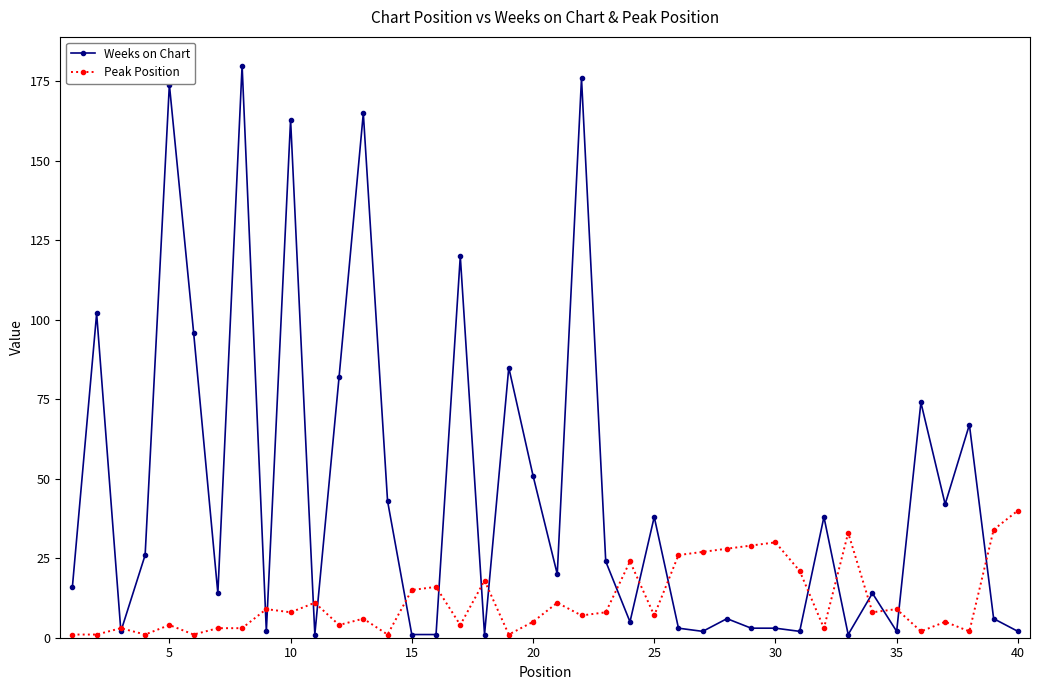

Reading left to right, what are all the values shown in this chart?

Weeks on Chart: 16	102	2	26	174	96	14	180	2	163	1	82	165	43	1	1	120	1	85	51	20	176	24	5	38	3	2	6	3	3	2	38	1	14	2	74	42	67	6	2
Peak Position: 1	1	3	1	4	1	3	3	9	8	11	4	6	1	15	16	4	18	1	5	11	7	8	24	7	26	27	28	29	30	21	3	33	8	9	2	5	2	34	40